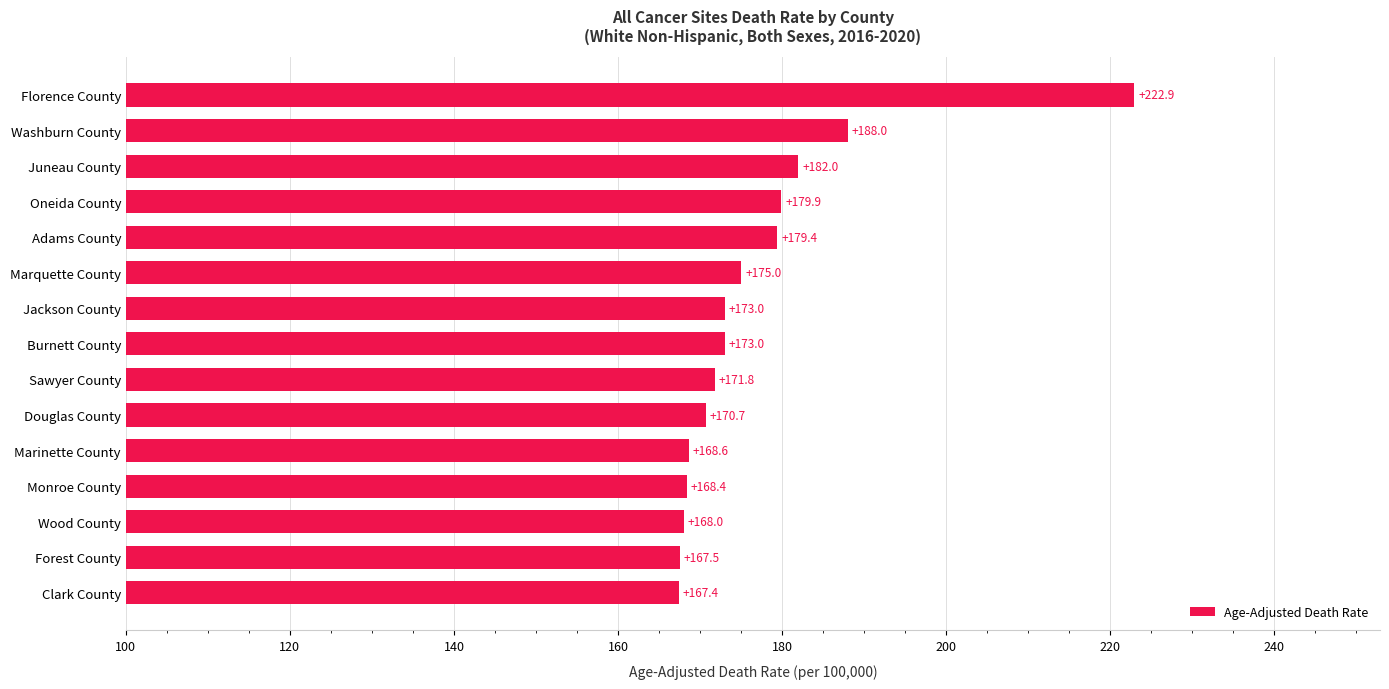

What is the maximum value shown in the chart?

222.9